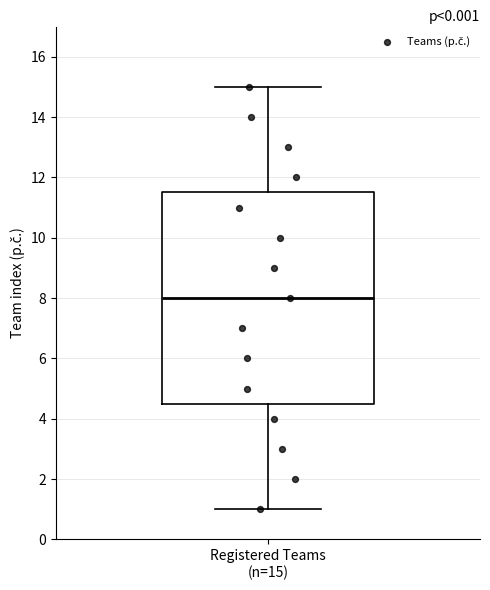

Where does the upper whisker of the box for Registered Teams (n=15) end on the y-axis? The values are not printed on the chart, so give them approximately, as read against the axis.

15.0